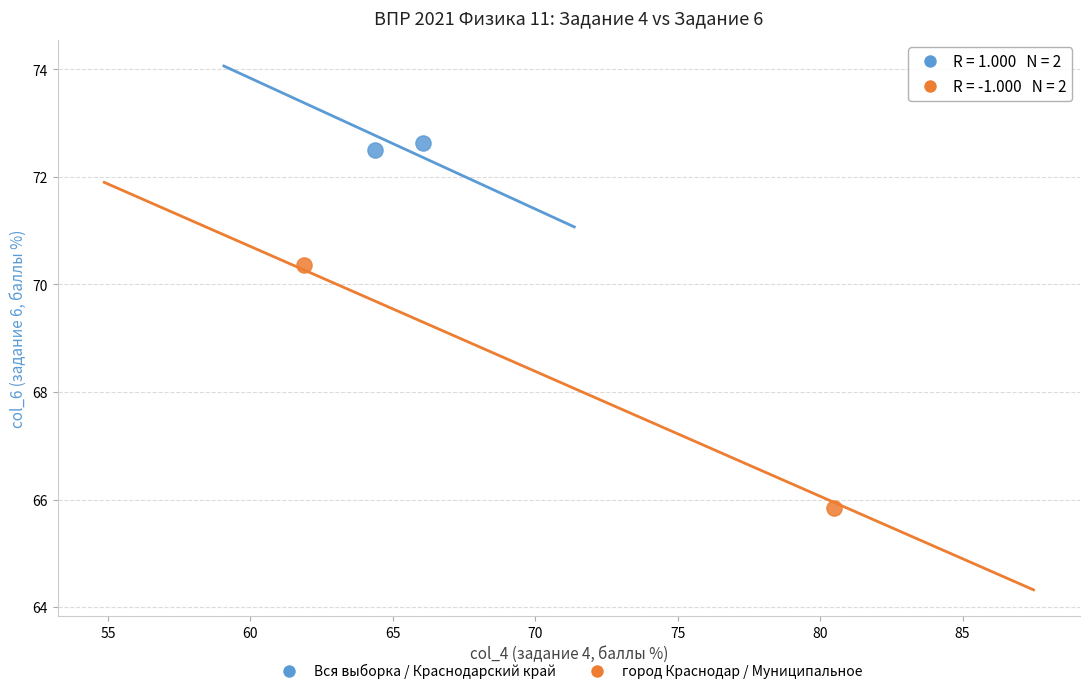

Which series contains the lowest Y value?

город Краснодар / Муниципальное